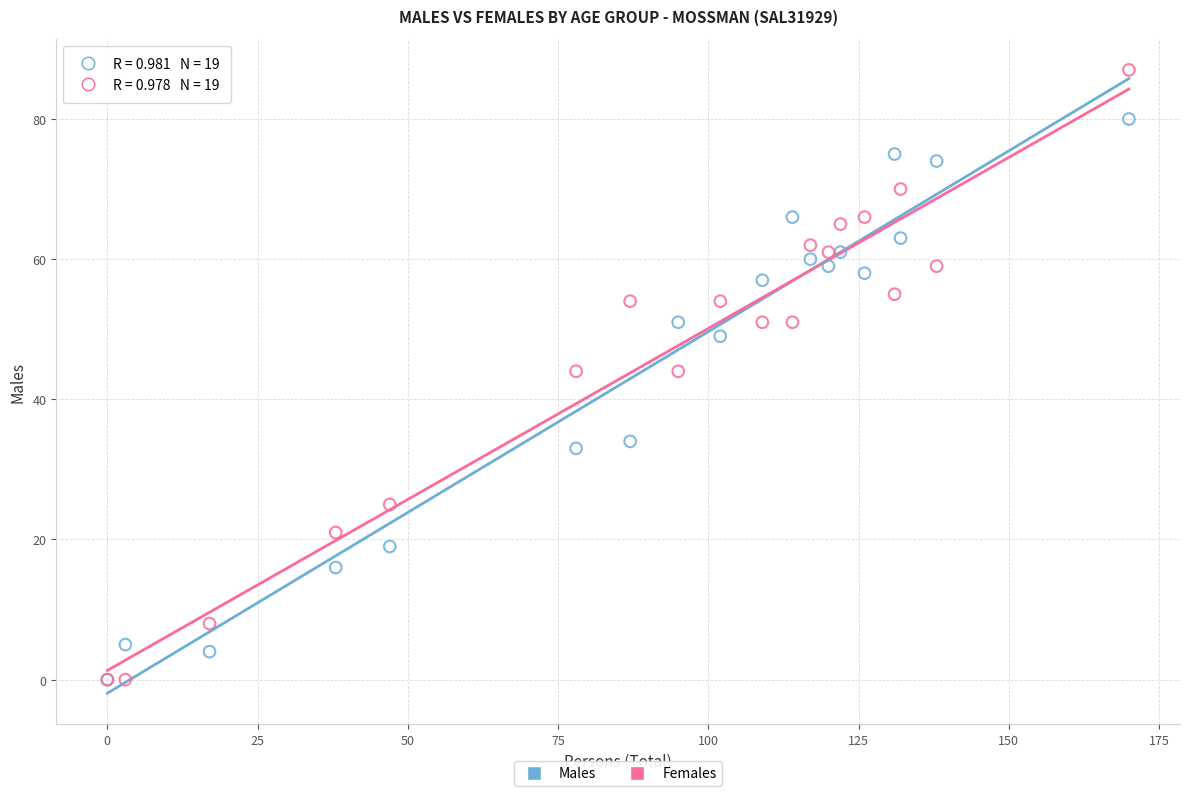

What are all the series names shown in the legend?

Males, Females